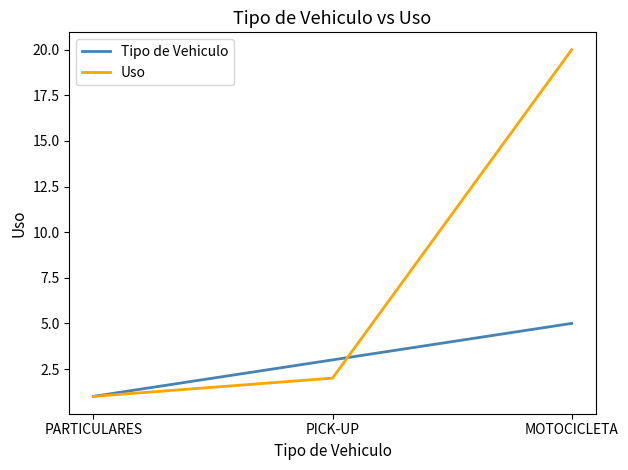

What is the sum of all Tipo de Vehiculo values?

9